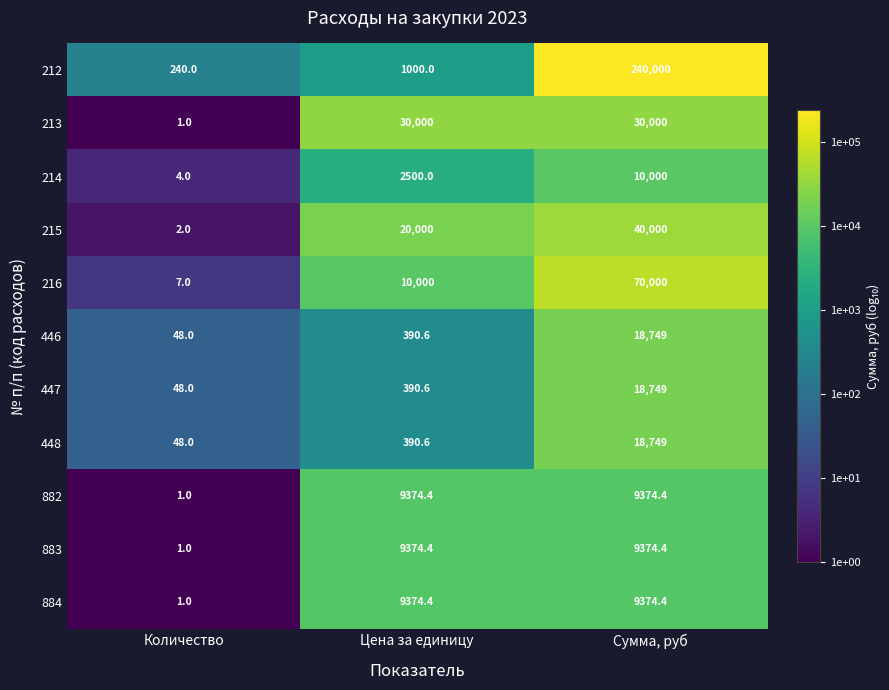

What is the highest value of the 882 series?

9374.4